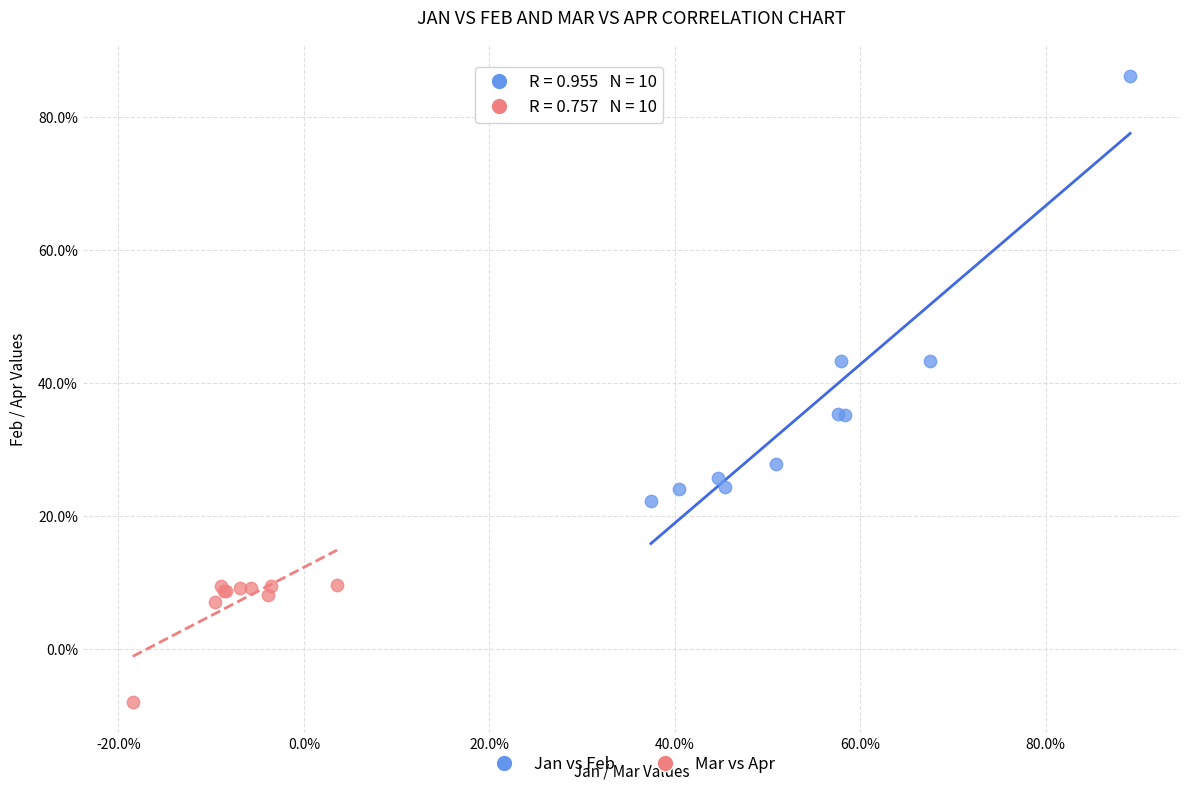

Which series has the largest Y range (max minus min)?

Jan vs Feb